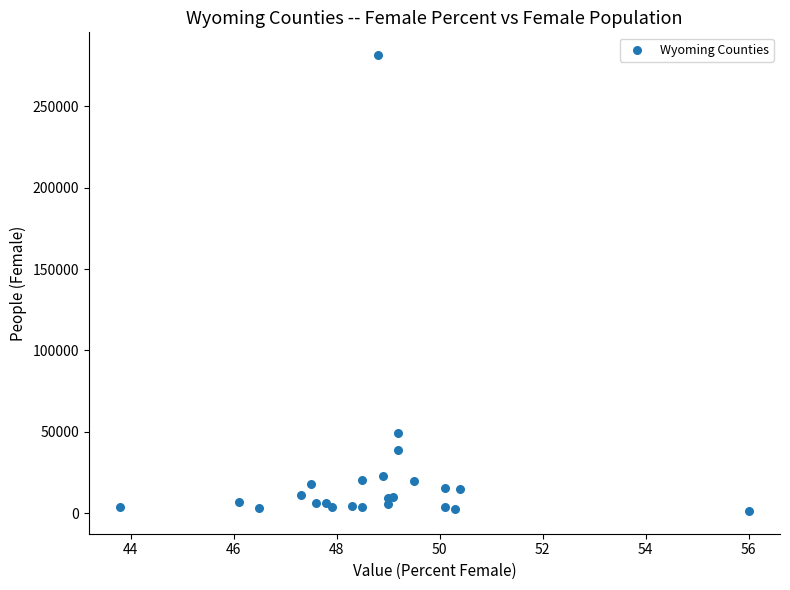

What Y value in the scatter plot is closest to 141414?

49110